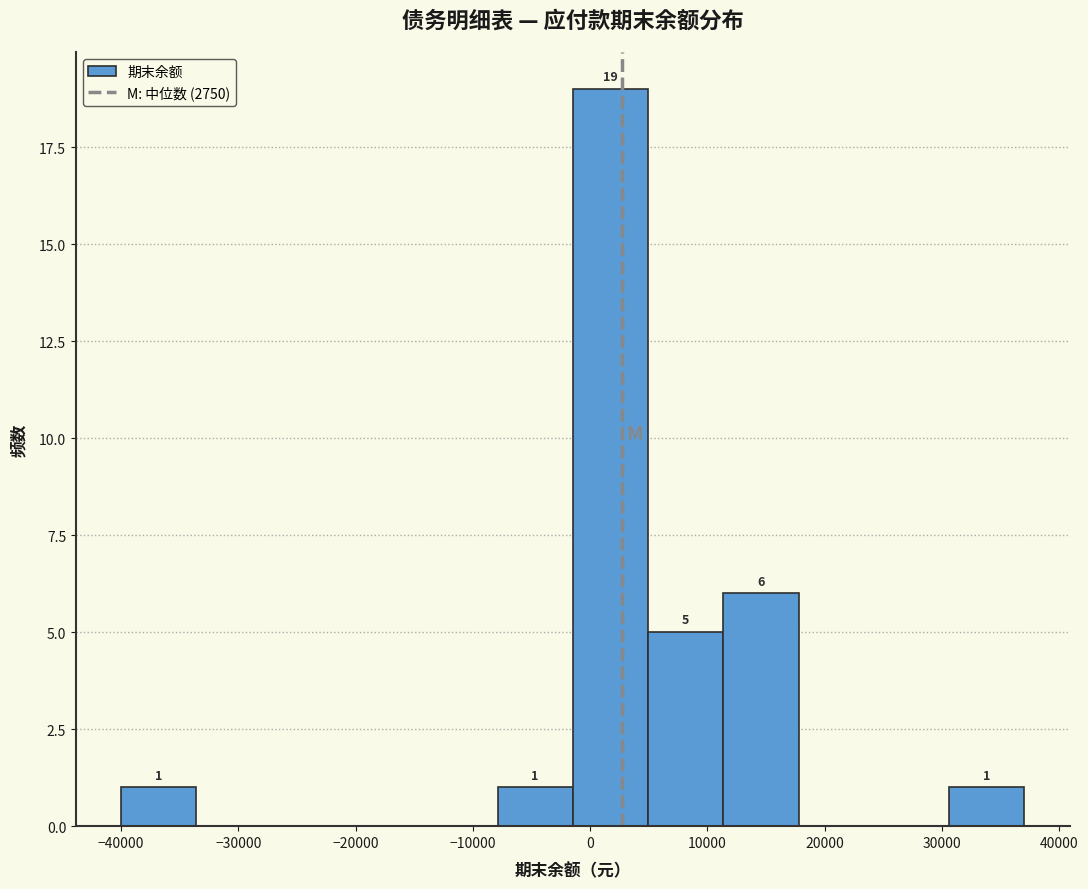

Over which range of the x-axis is the bar tallest?

-1000 to 5000